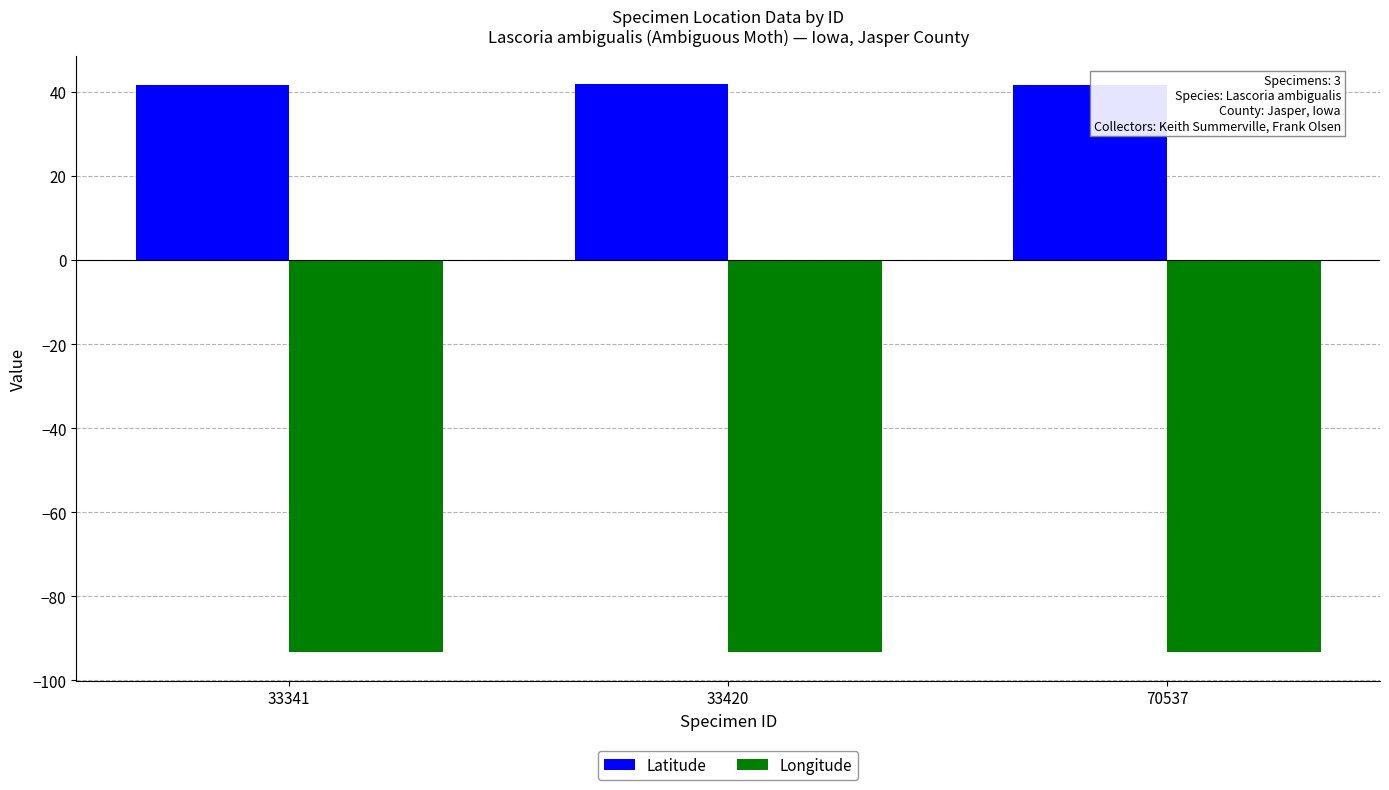

How many groups of bars are there?

3